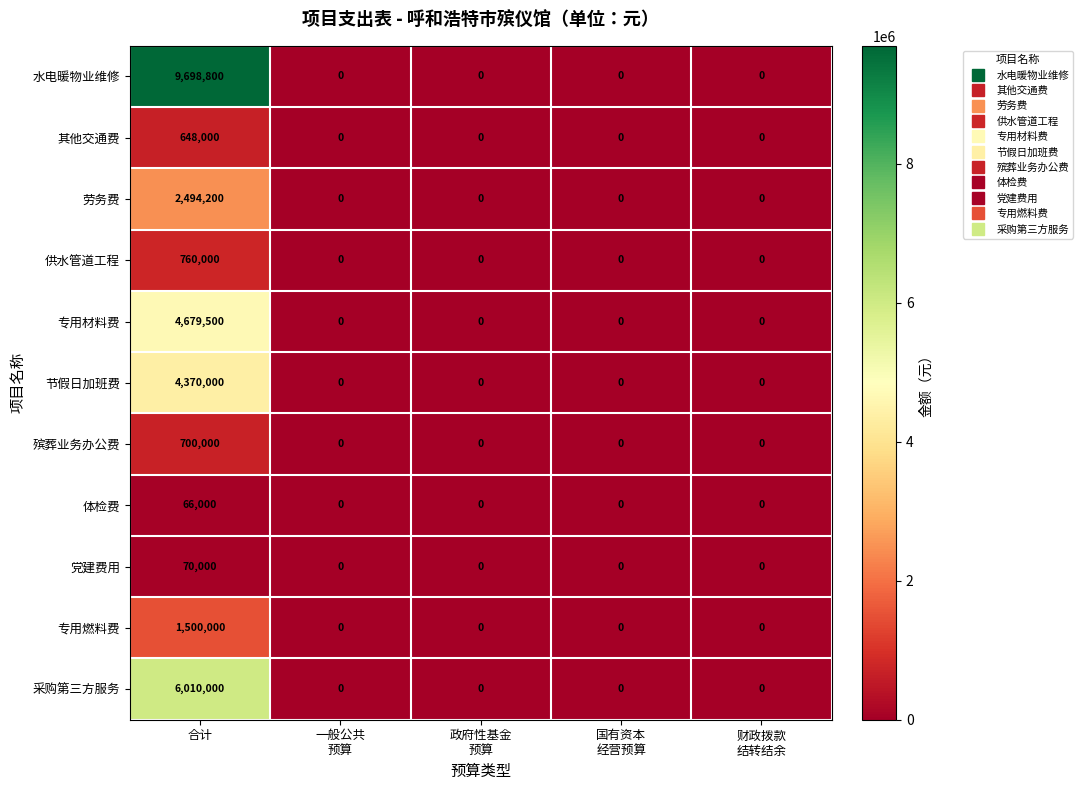

What is the highest value of the 专用材料费 series?

4679500